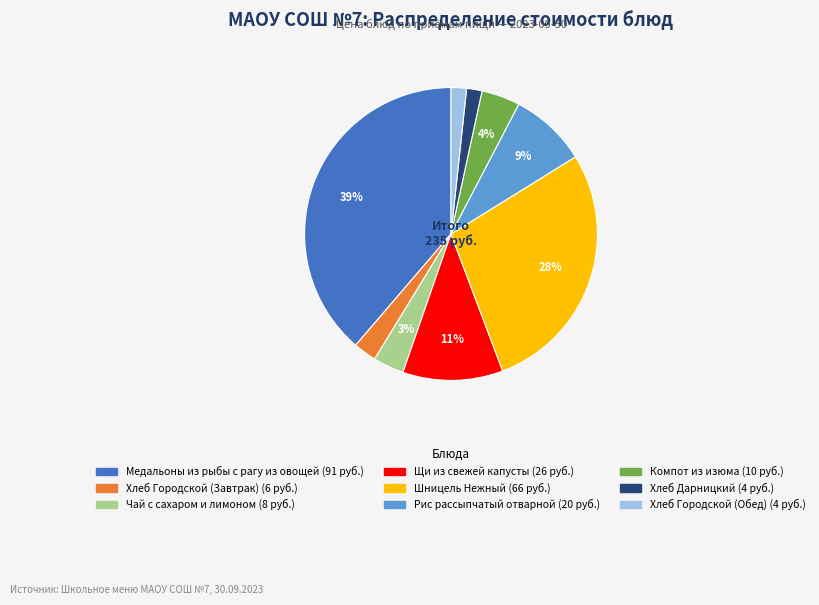

To the nearest percent, what is the average slice percentage?

11%